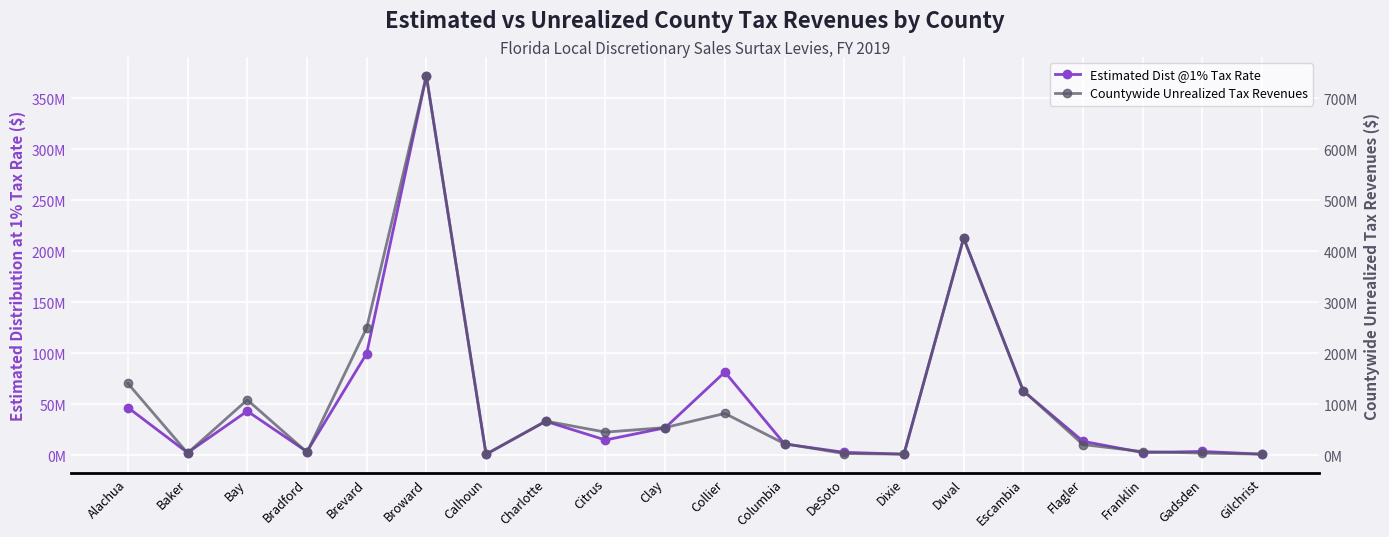

Rank the series by their maximum value, from lowest to highest.

Estimated Dist @1% Tax Rate, Countywide Unrealized Tax Revenues